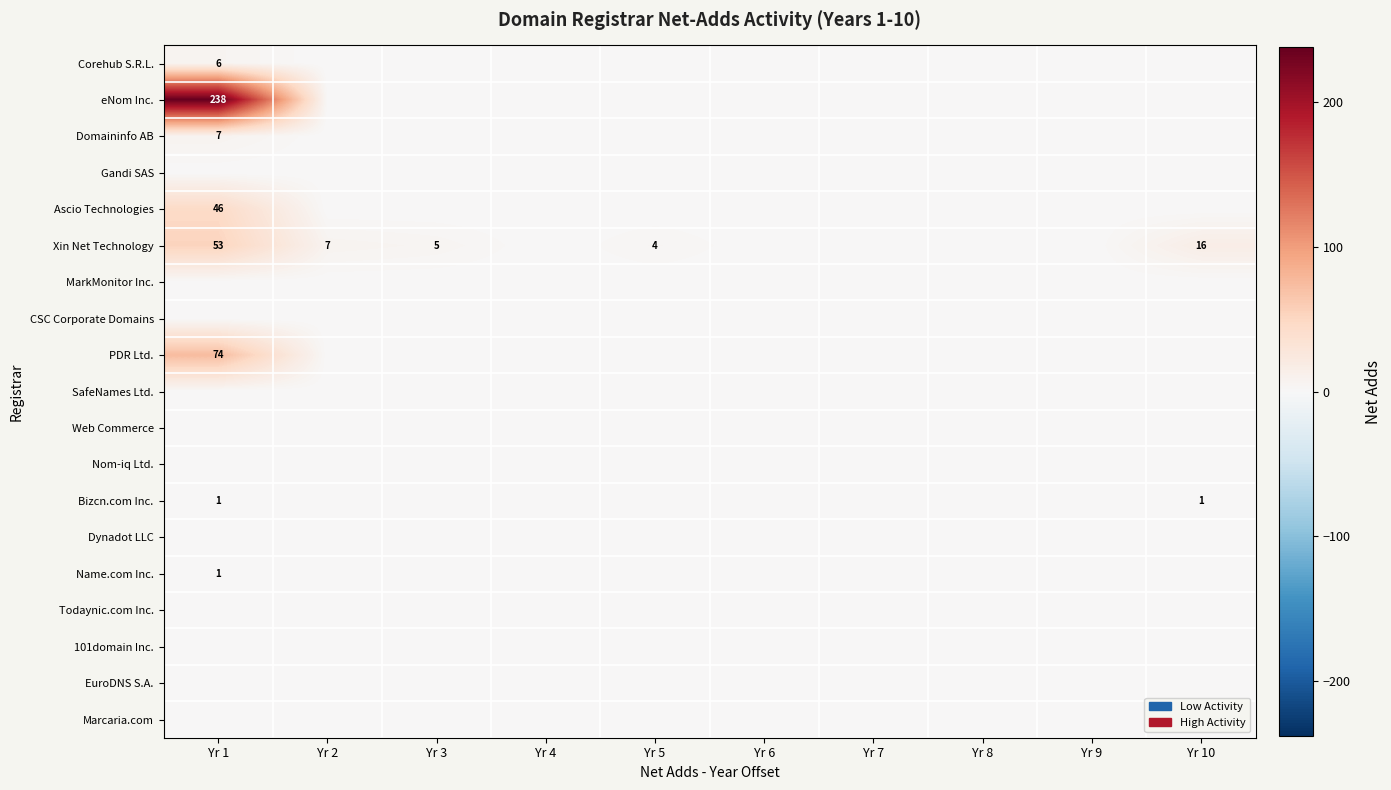

Which series has the largest total across all categories?

eNom Inc.